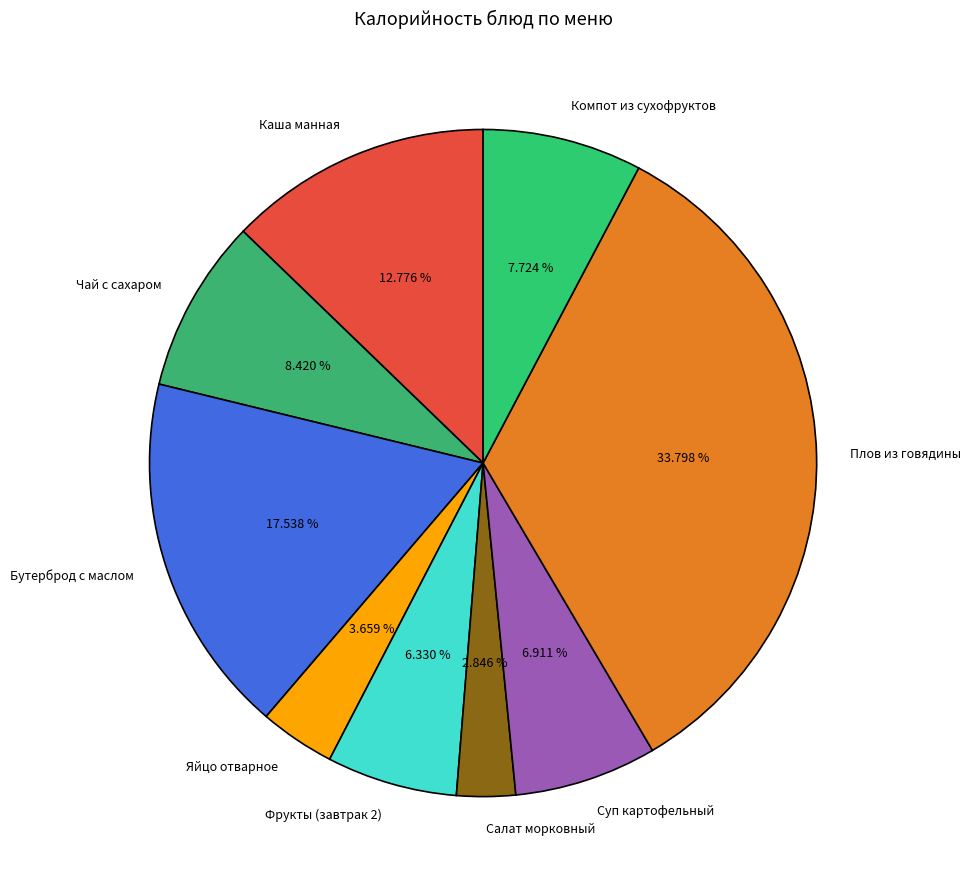

Which slice is the largest?

Плов из говядины